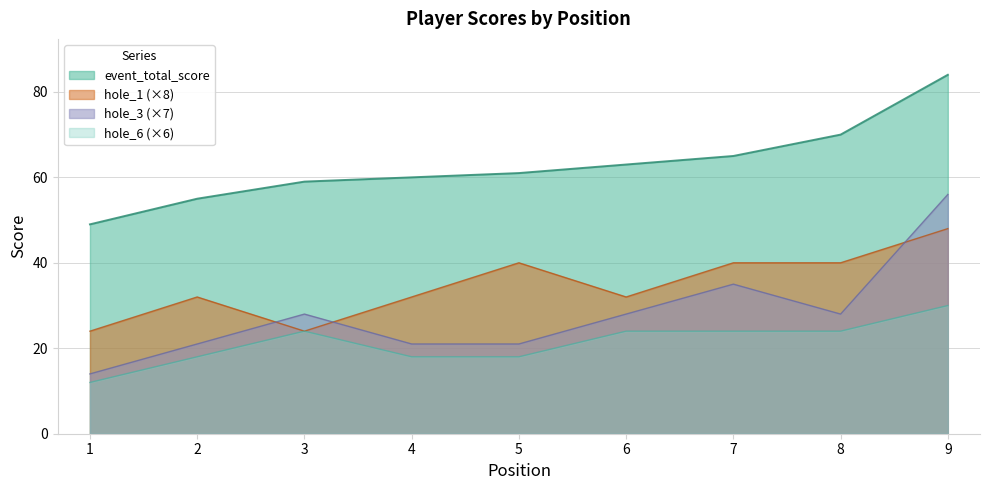

Where is hole_3 nearest to the value 35?

7